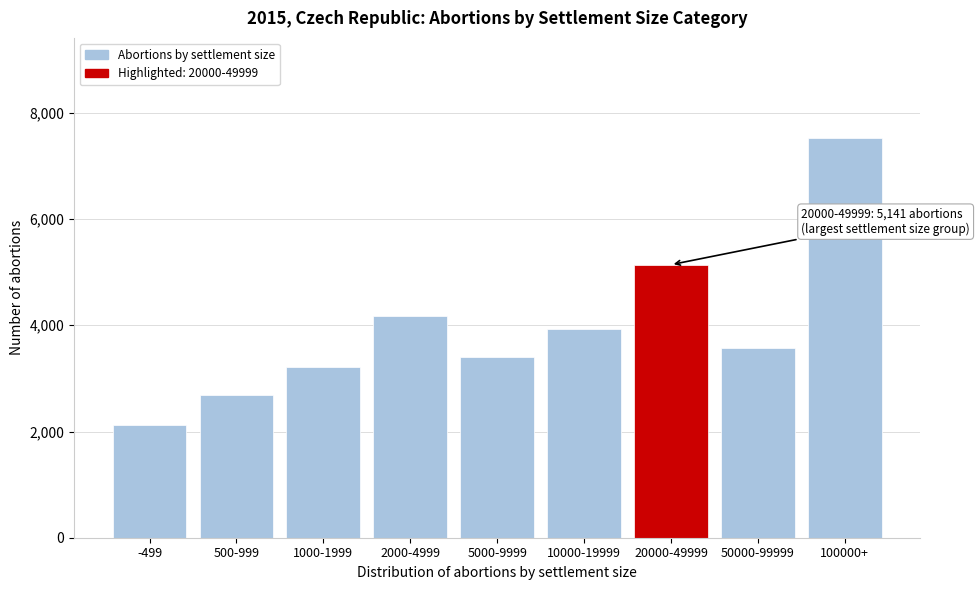

Reading left to right, transcribe all the data shown in this chart.

-499=2114	500-999=2685	1000-1999=3211	2000-4999=4178	5000-9999=3400	10000-19999=3923	20000-49999=5141	50000-99999=3580	100000+=7529